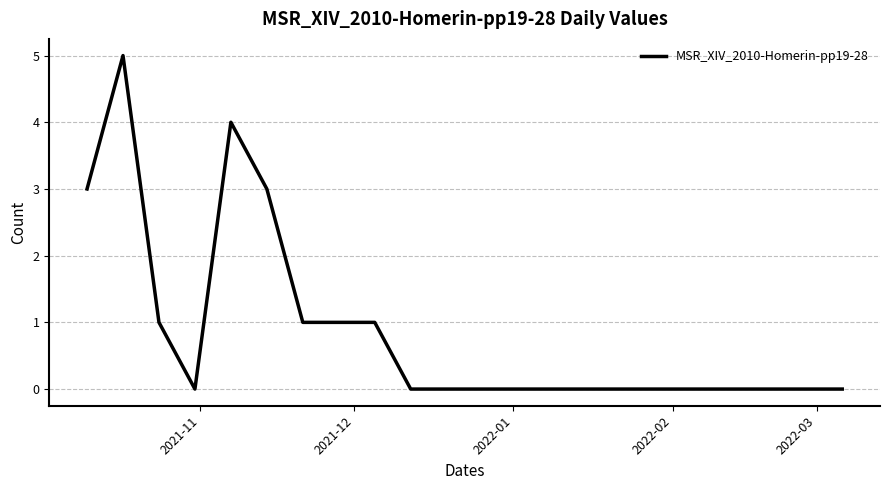

What is the difference between the maximum and minimum values?

5